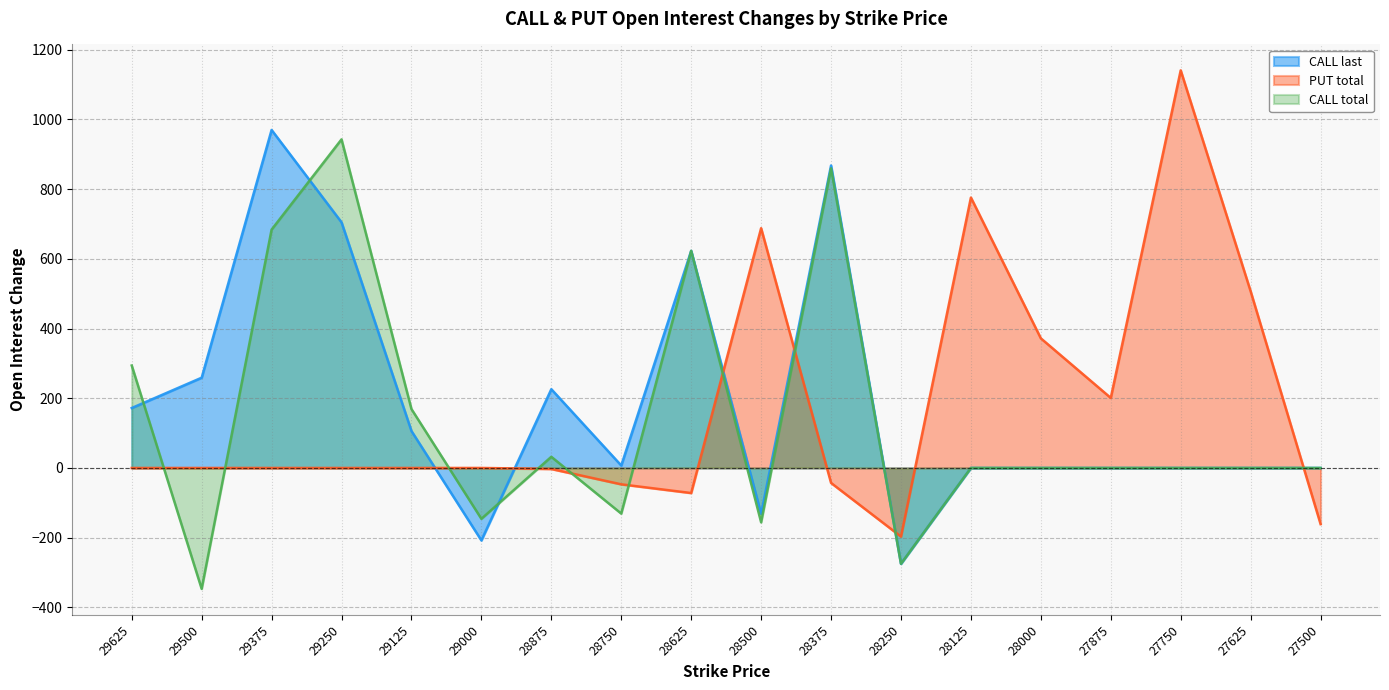

The value of CALL total at 27500 is -475. True or false?

False